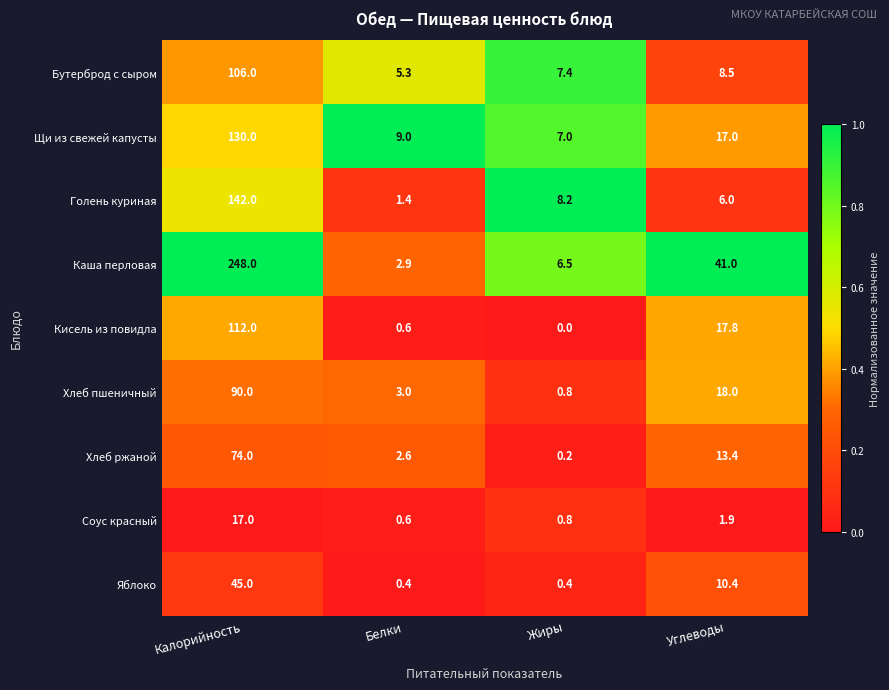

Rank the series at Калорийность from highest to lowest value.

Каша перловая, Голень куриная, Щи из свежей капусты, Кисель из повидла, Бутерброд с сыром, Хлеб пшеничный, Хлеб ржаной, Яблоко, Соус красный